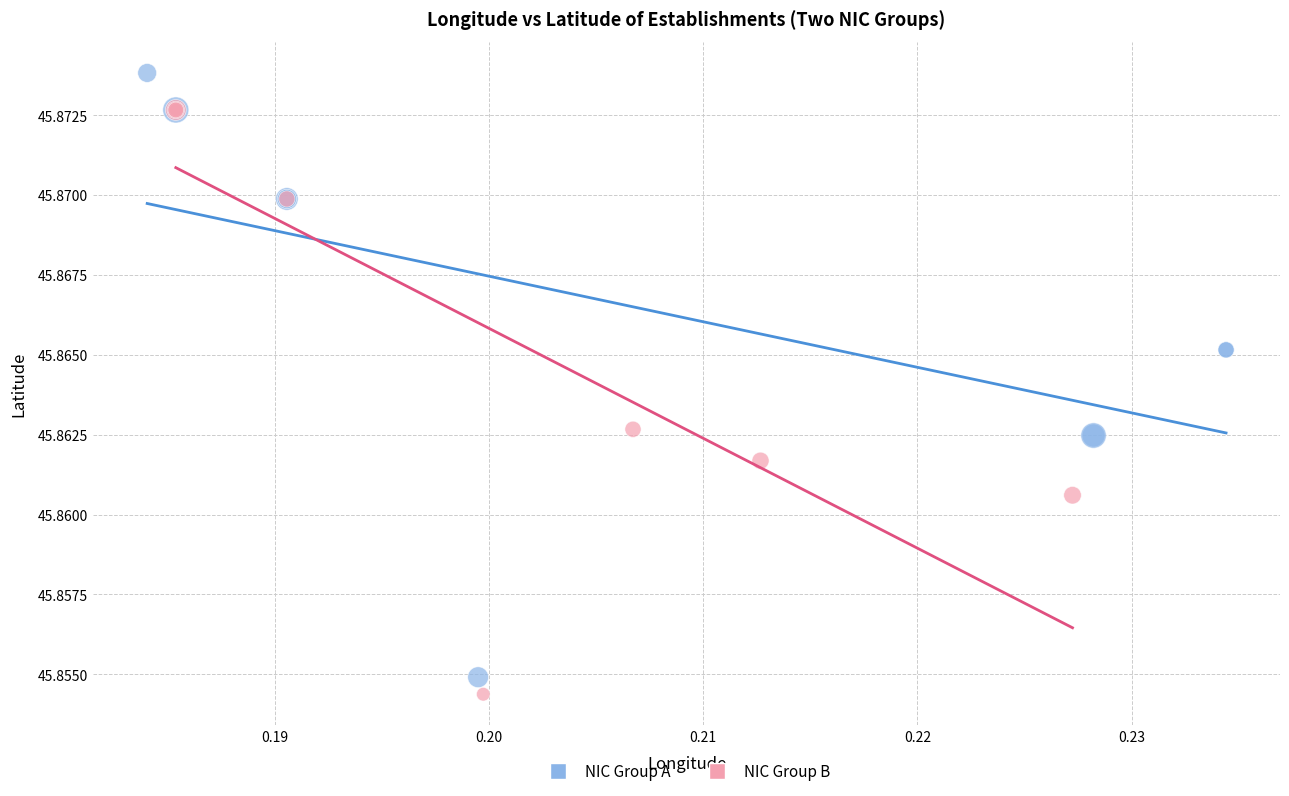

Which series contains the highest Y value?

NIC Group A